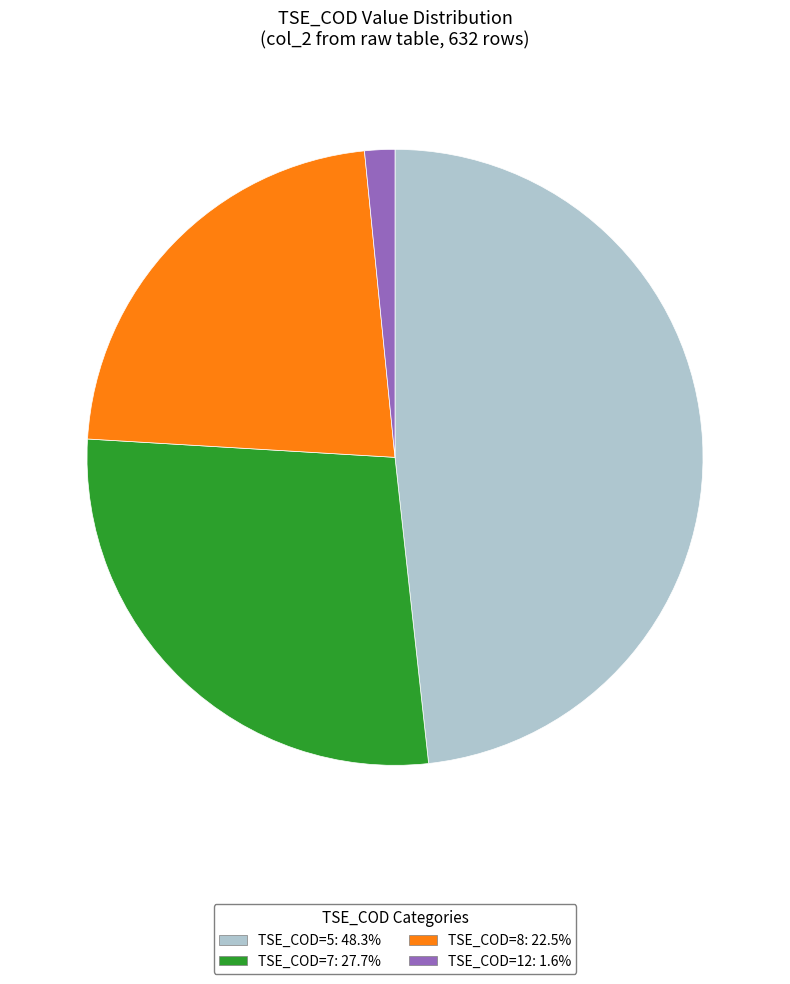

Do TSE_COD=7: 27.7% and TSE_COD=5: 48.3% together represent more than half of the pie?

Yes